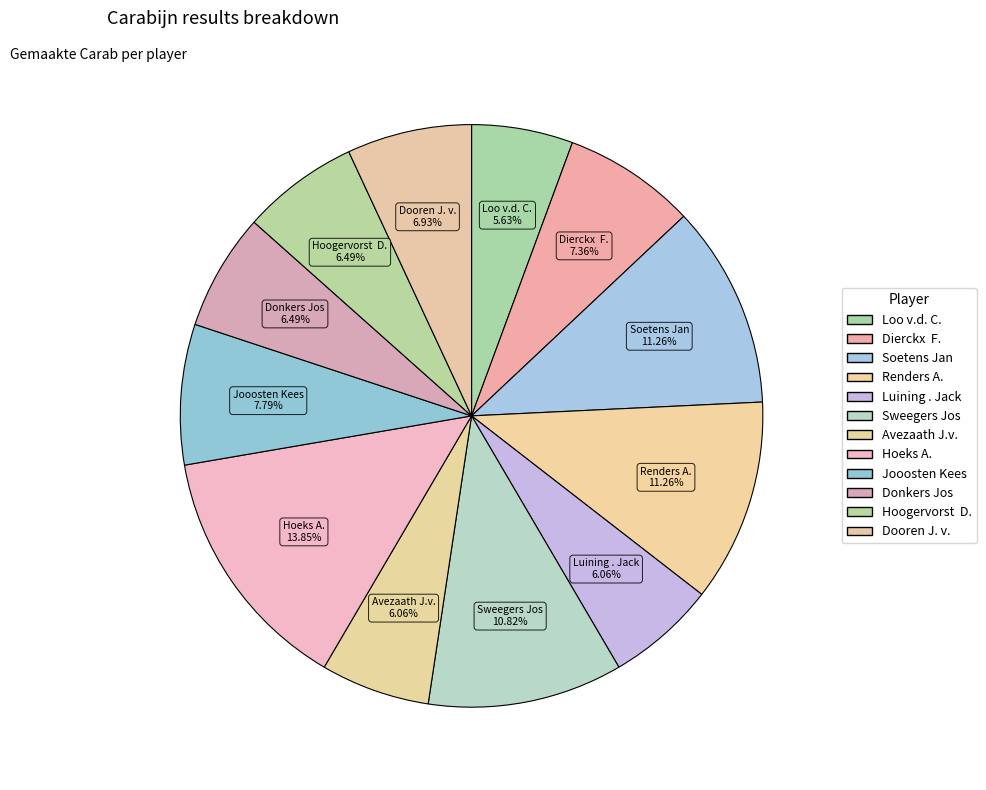

To the nearest percent, what portion does Sweegers Jos represent?

11%